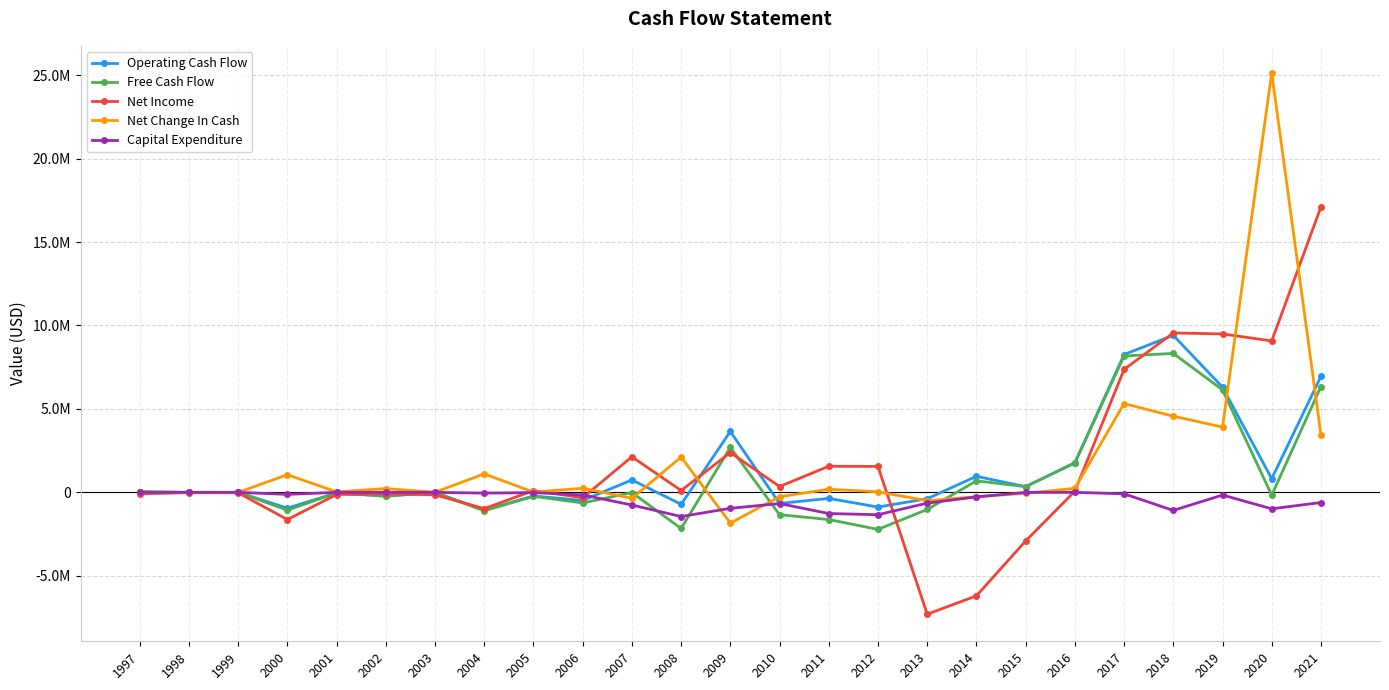

Which series changed the most between 2006 and 2015?

Net Income